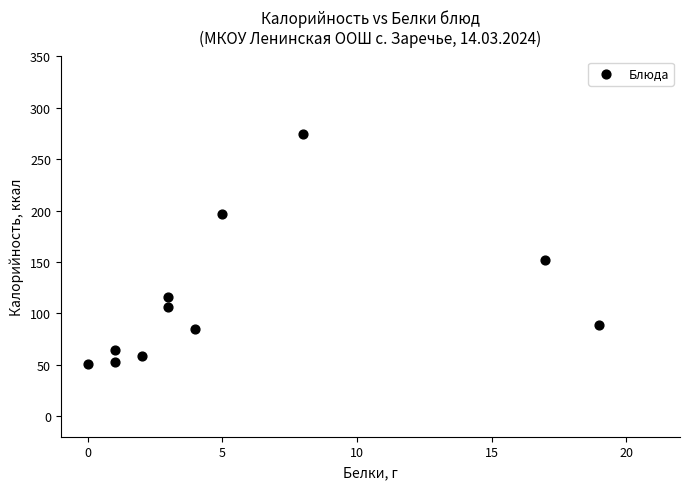

What is the average Y value?

113